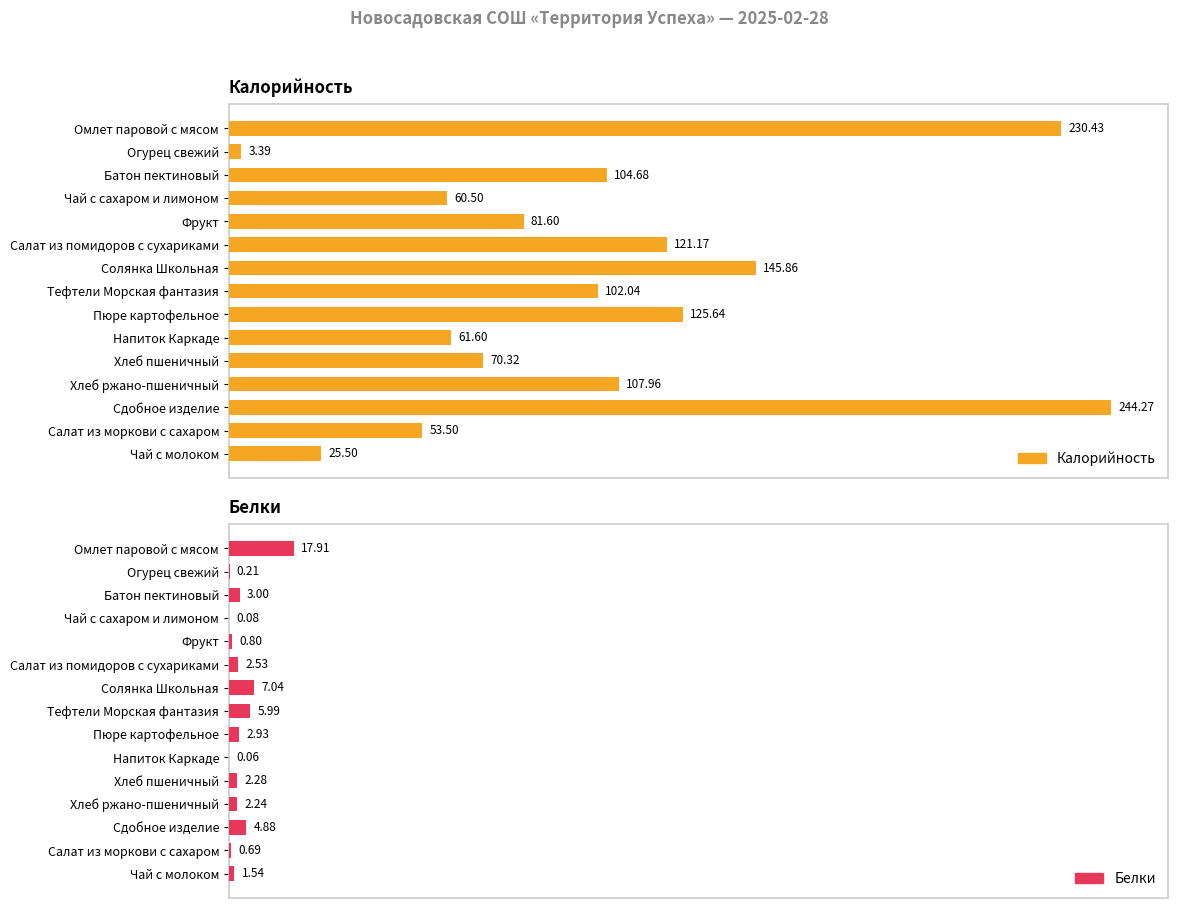

How many bars are there in each group?

2